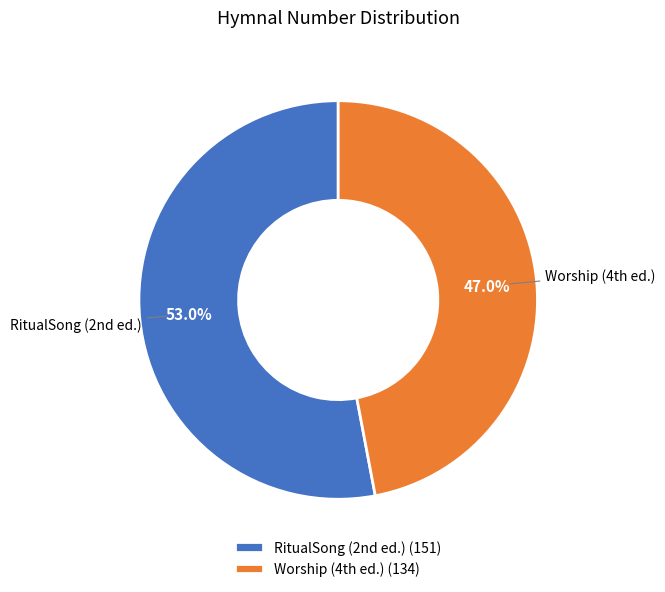

How many segments does this pie chart have?

2